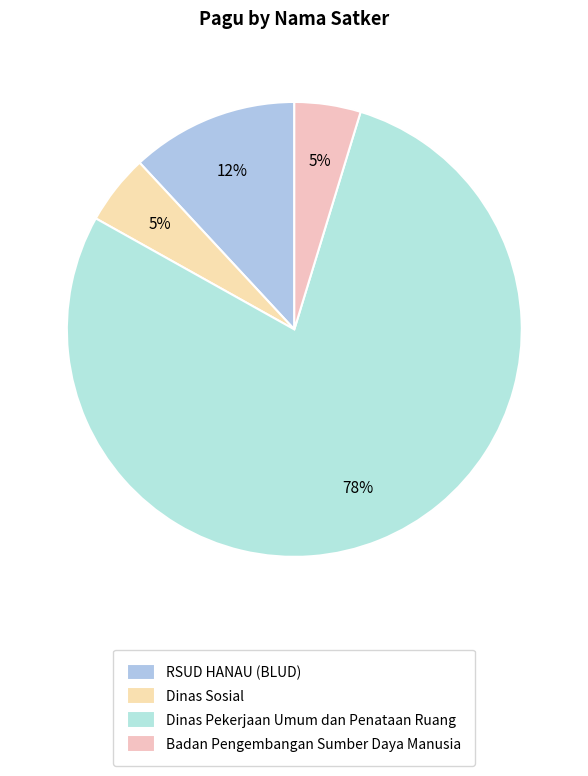

To the nearest percent, what is the average slice percentage?

25%